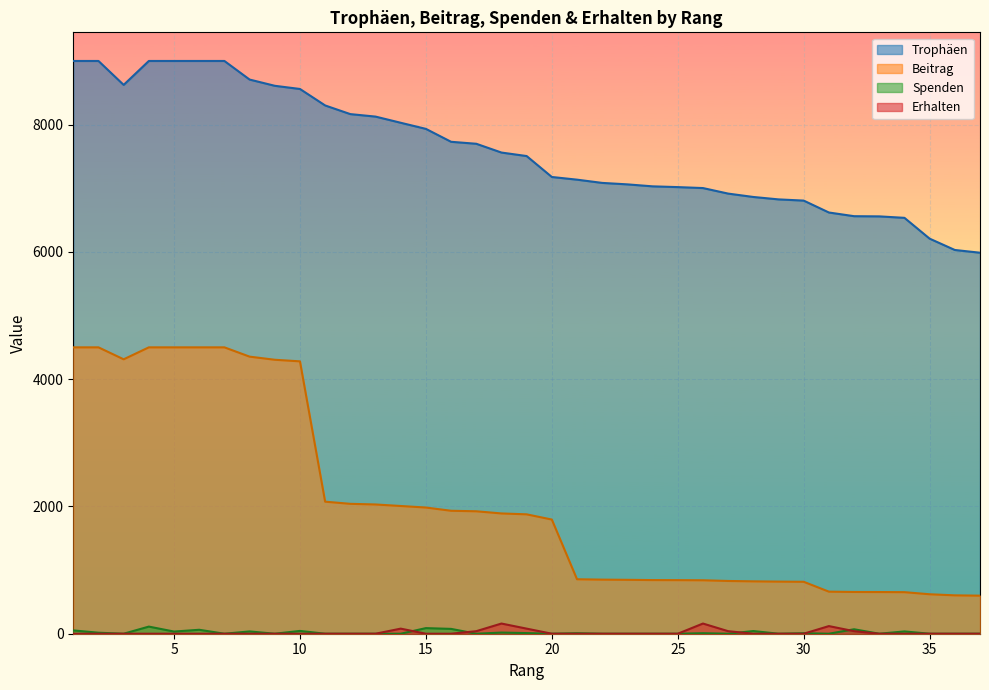

How many interior local valleys does the Beitrag series have?

1